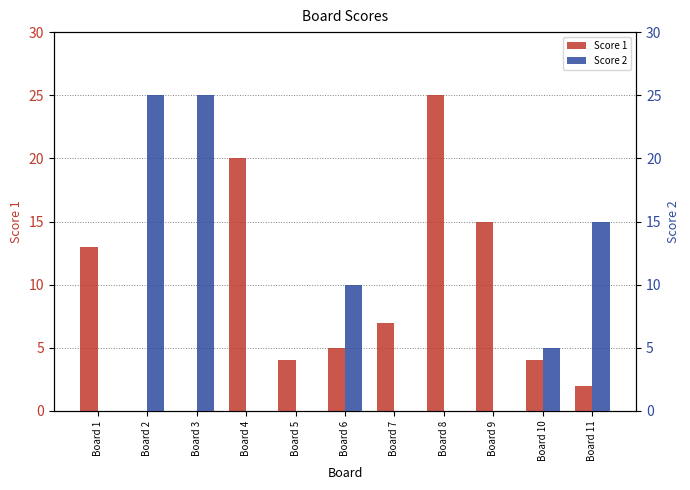

What is the total value across all series at Board 9?

15